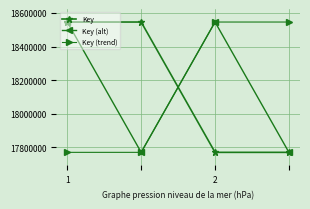

At how many categories does at least one series exceed 18155569?

4